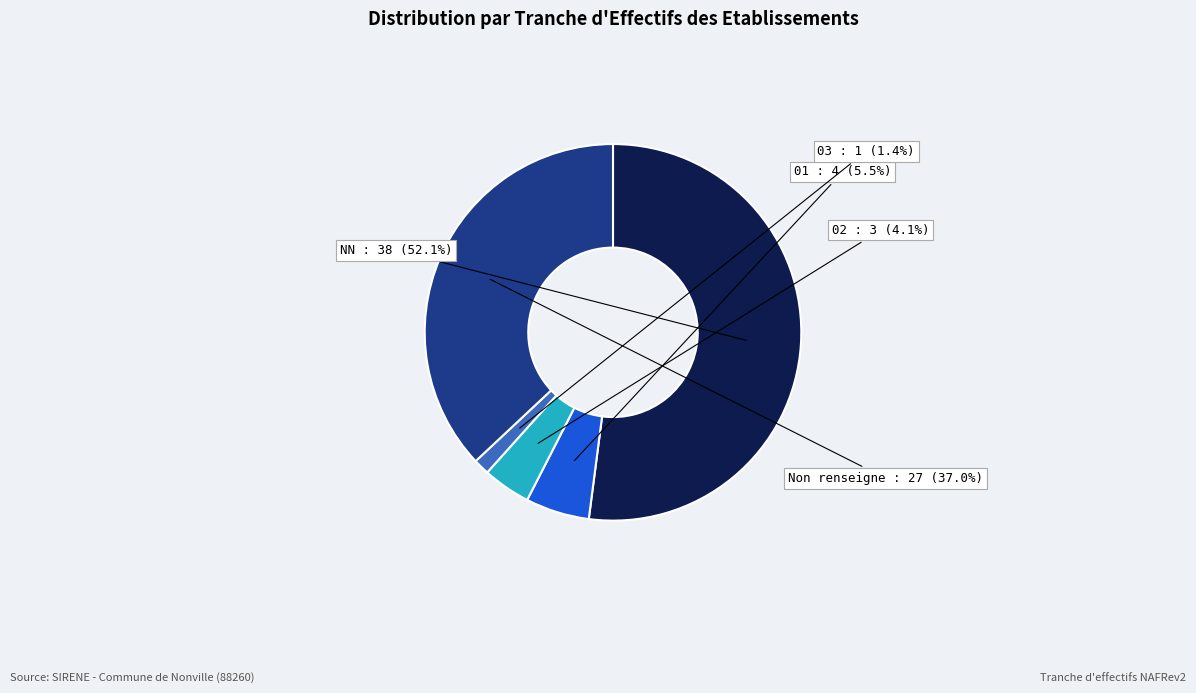

What percentage do NN and Non renseigne together represent?

89.0%